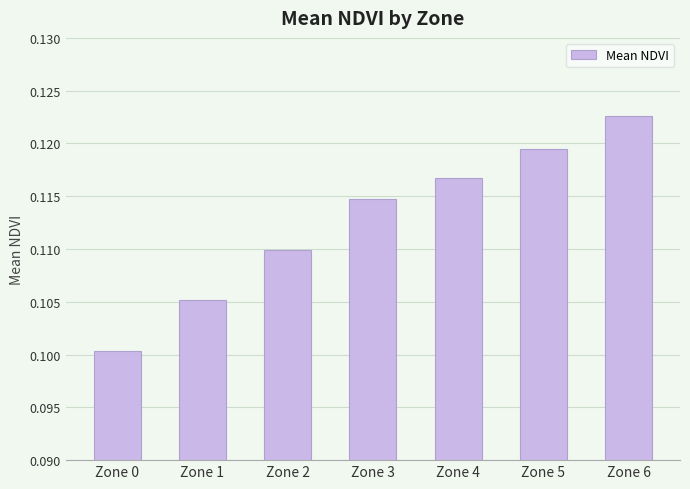

The chart shows a value of 0.2 at Zone 4. True or false?

False